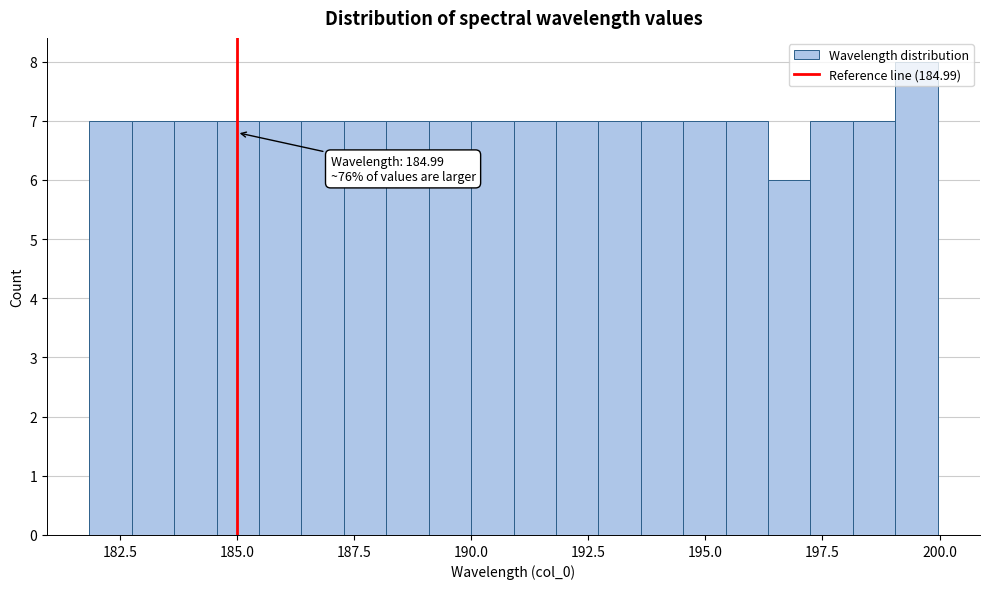

Read against the x-axis, roughly where is the centre of the tallest bar?

199.5